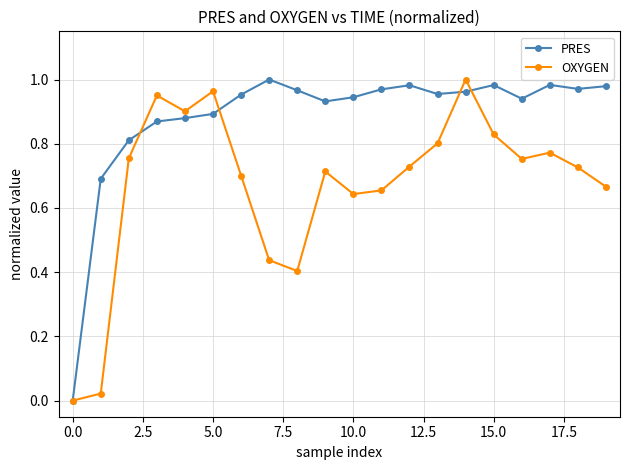

List the series in order of their overall mean, highest first.

PRES, OXYGEN